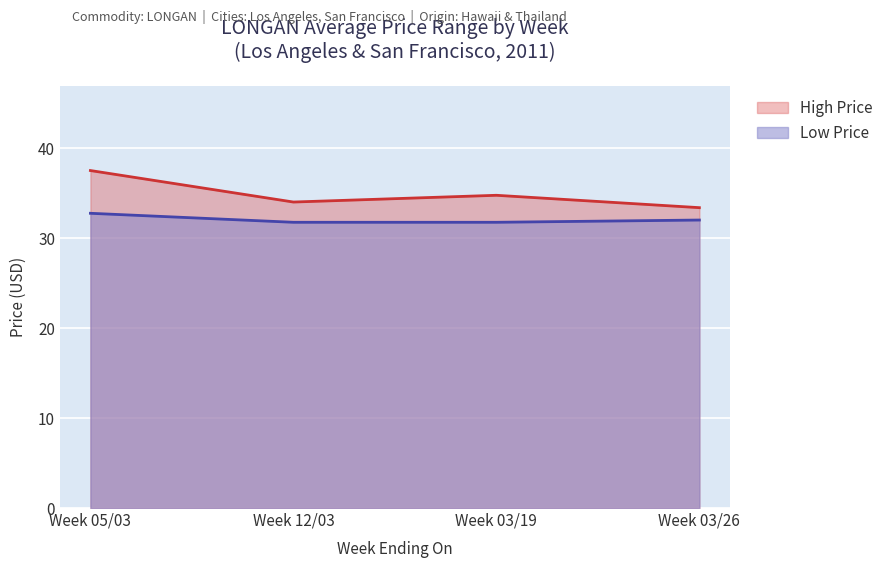

At which category does the chart reach its peak across all series?

Week 05/03